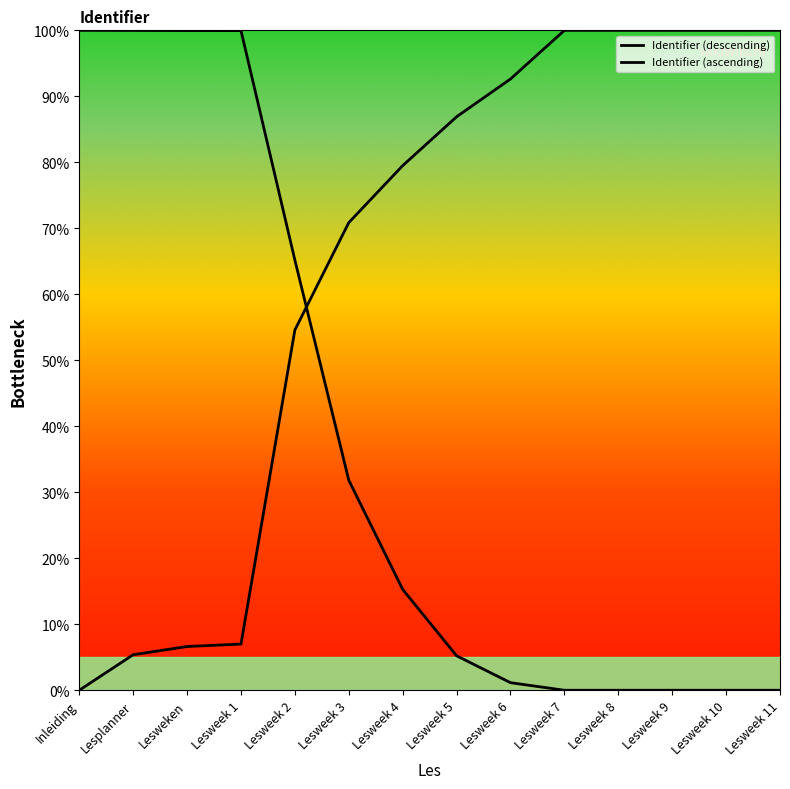

Is it true that Identifier (ascending) equals 22.7 at Lesweek 9?

False